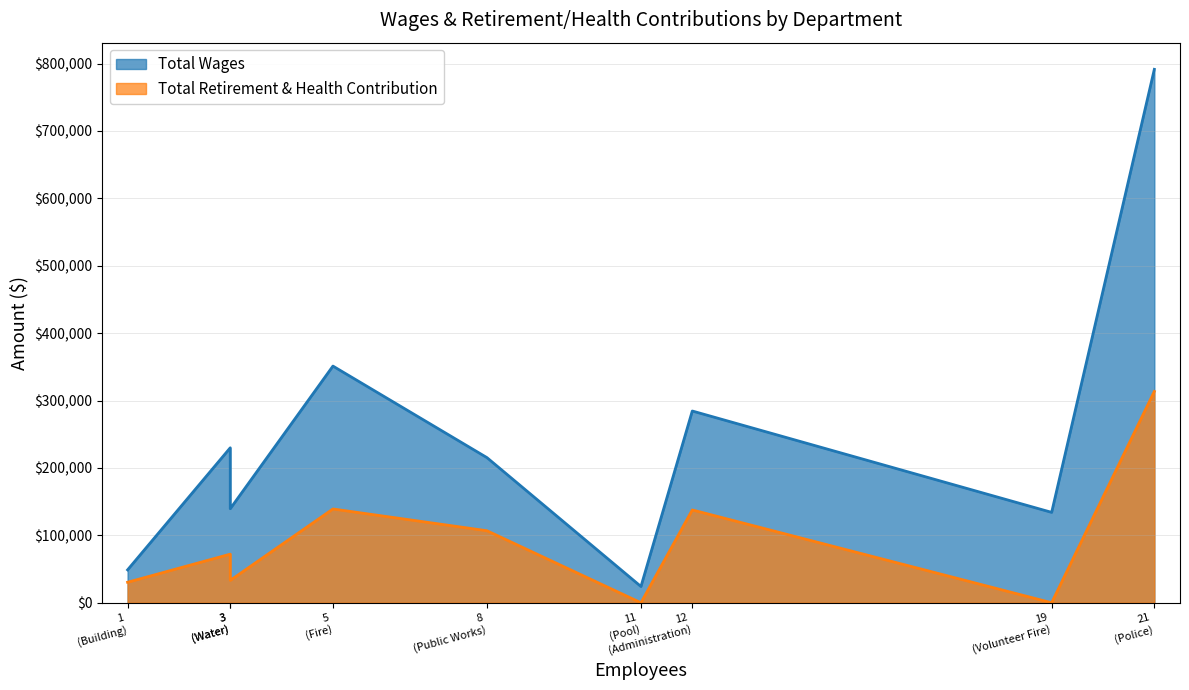

What is the difference between the maximum and minimum values in the Total Retirement & Health Contribution series?

313515